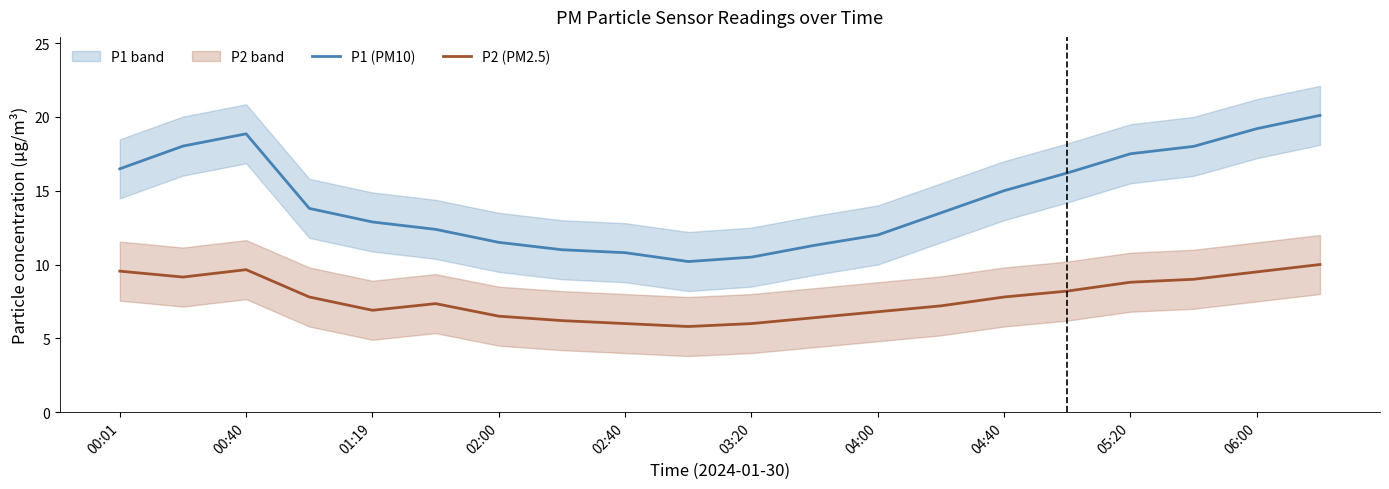

Is it true that P1 (PM10) equals 18.9 at 02:40?

False